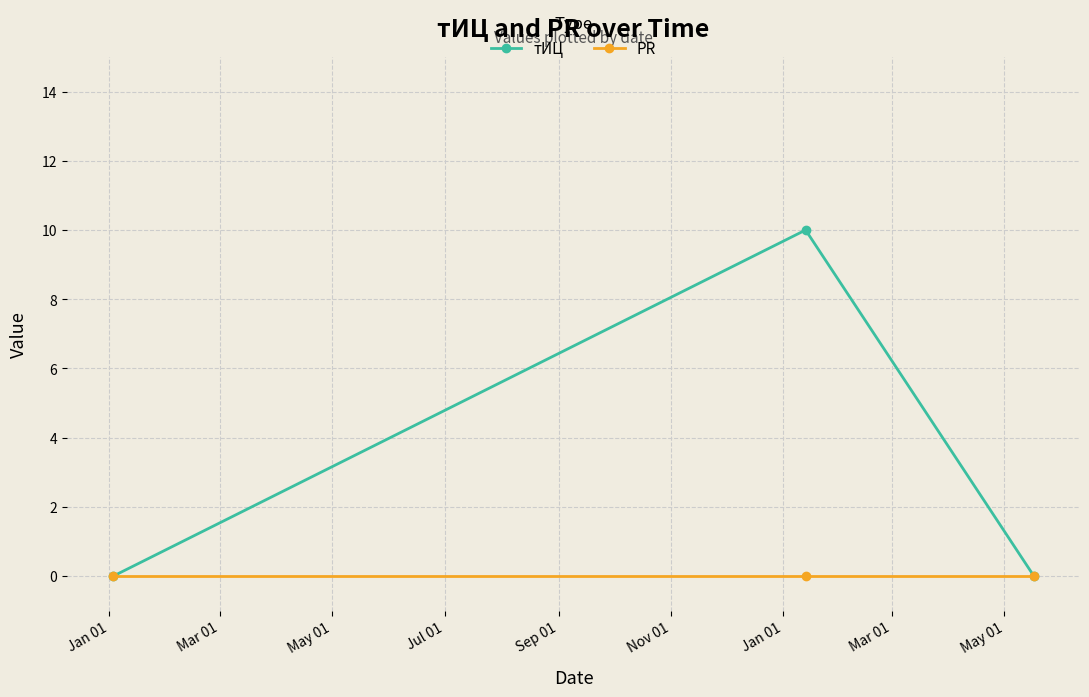

What is the maximum value shown in the chart?

10